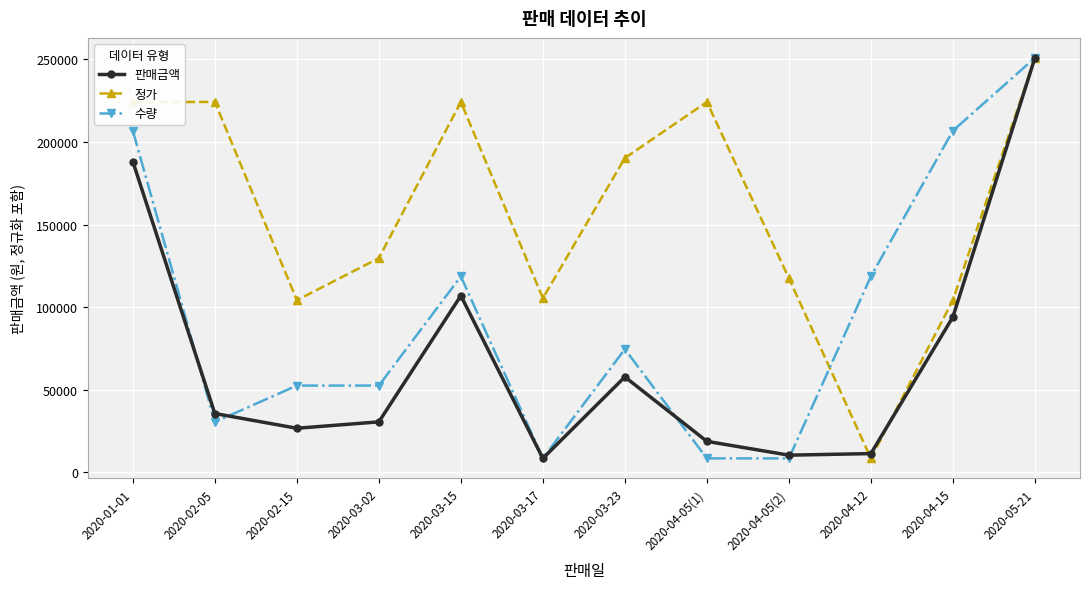

The value of 수량 at 2020-04-12 is 118636.4. True or false?

True